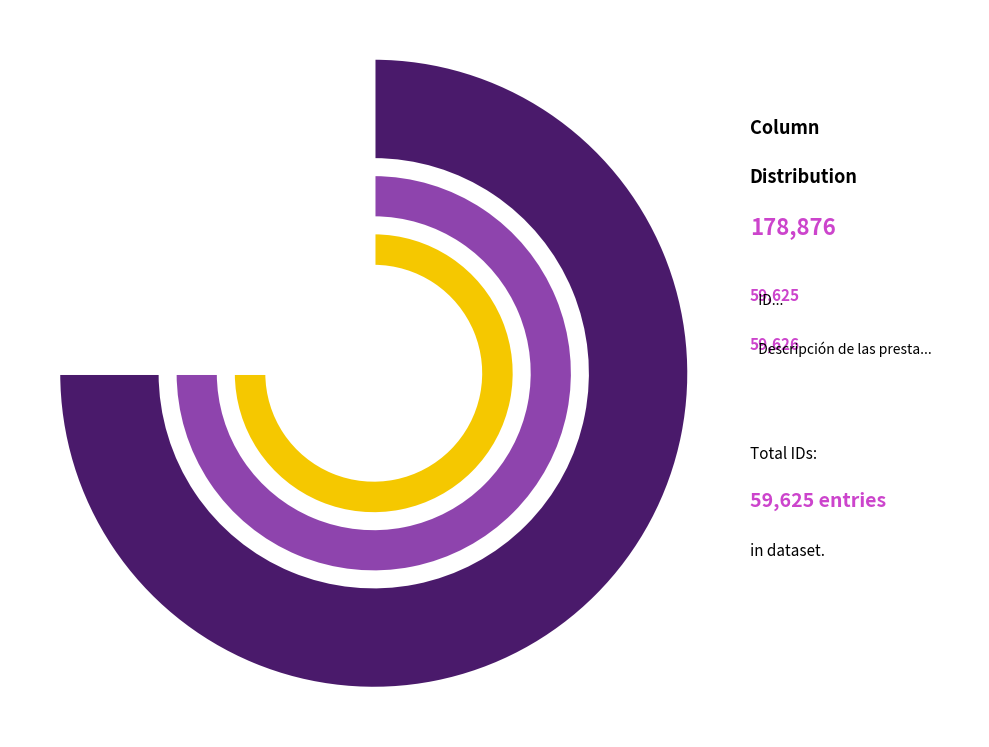

How much of the chart is everything except Periodicidad de las prestaciones en especie?

66.7%